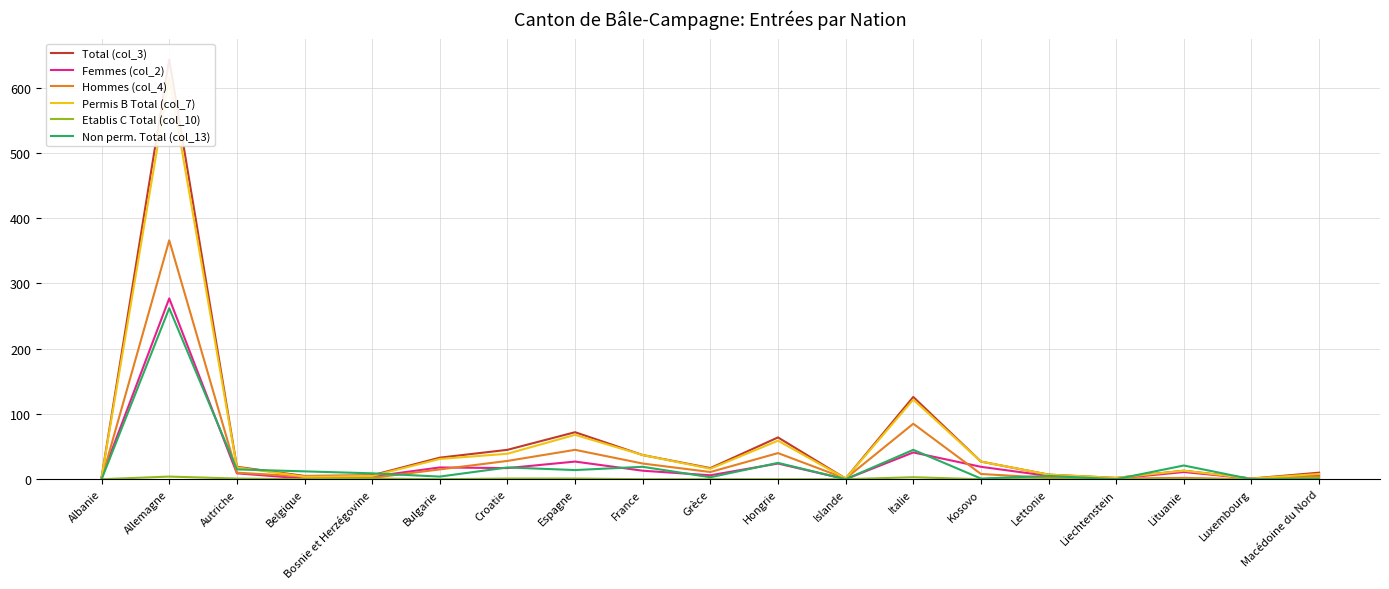

Which category has the lowest value across all series?

Islande